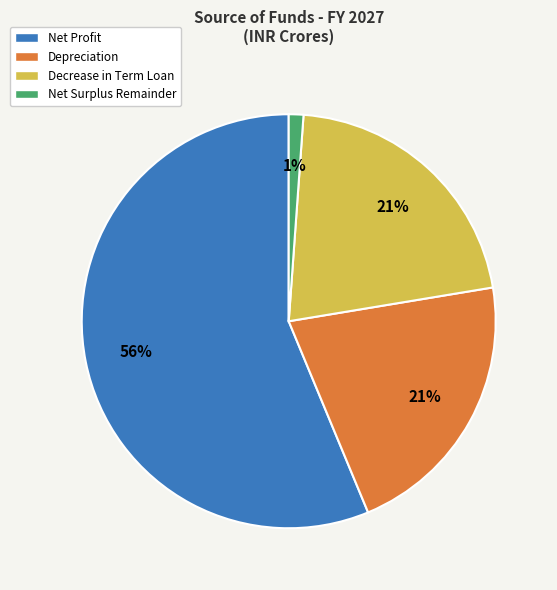

Do Depreciation and Decrease in Term Loan together represent more than half of the pie?

No